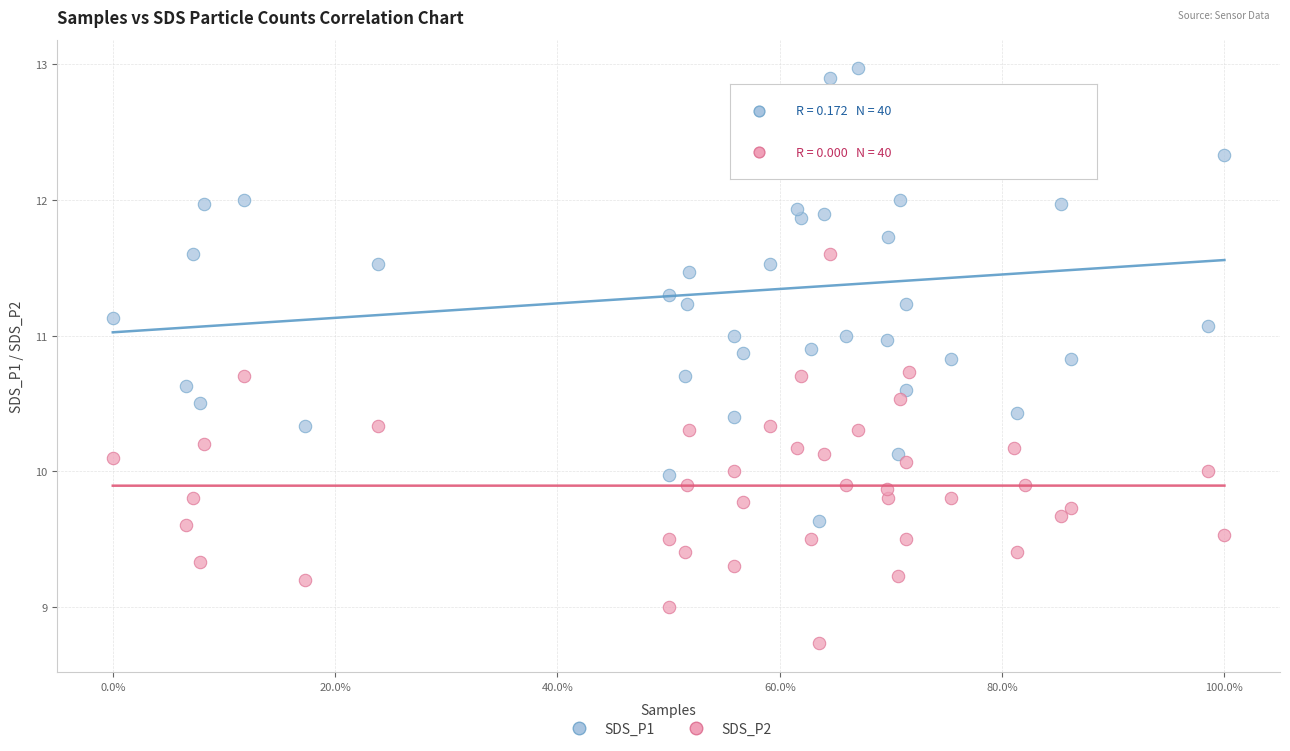

Across all data points, what is the range of X values (max minus min)?

1.0